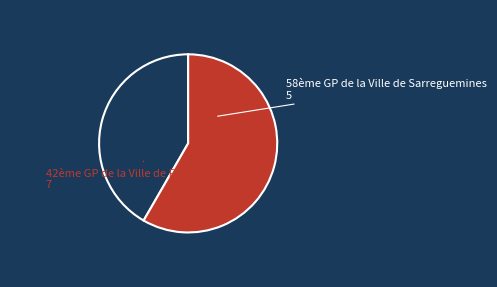

Which has a higher value, 58ème GP de la Ville de Sarreguemines or 42ème GP de la Ville de Falck (57)?

42ème GP de la Ville de Falck (57)